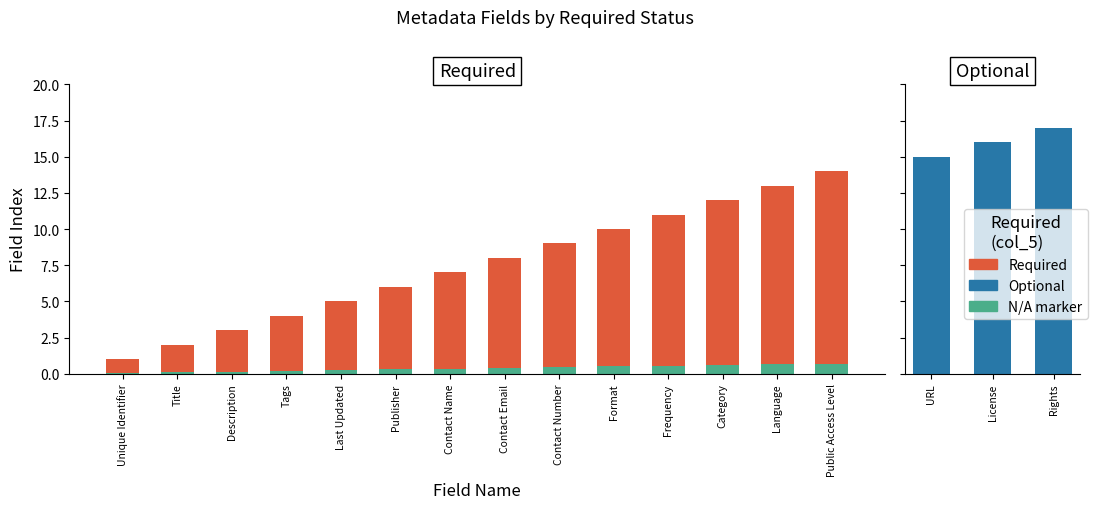

Rank the categories by Yes value from lowest to highest.

Unique Identifier, Title, Description, Tags, Last Updated, Publisher, Contact Name, Contact Email, Contact Number, Format, Frequency, Category, Language, Public Access Level